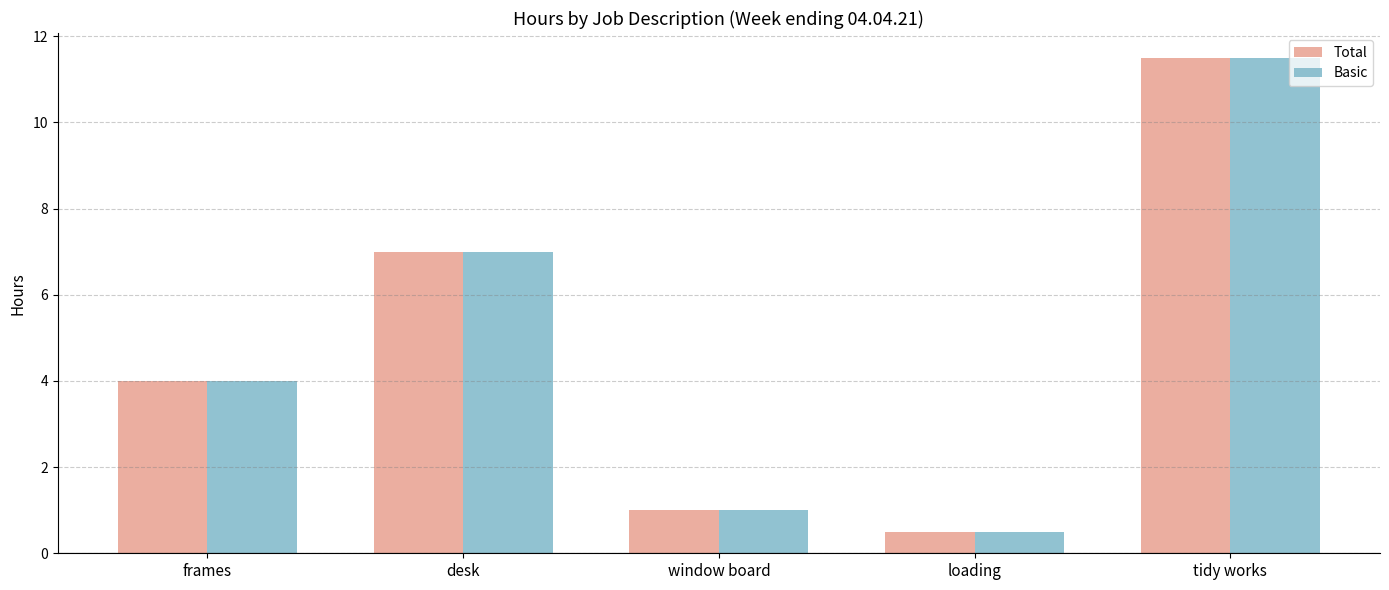

What are all the series names shown in the legend?

Total, Basic